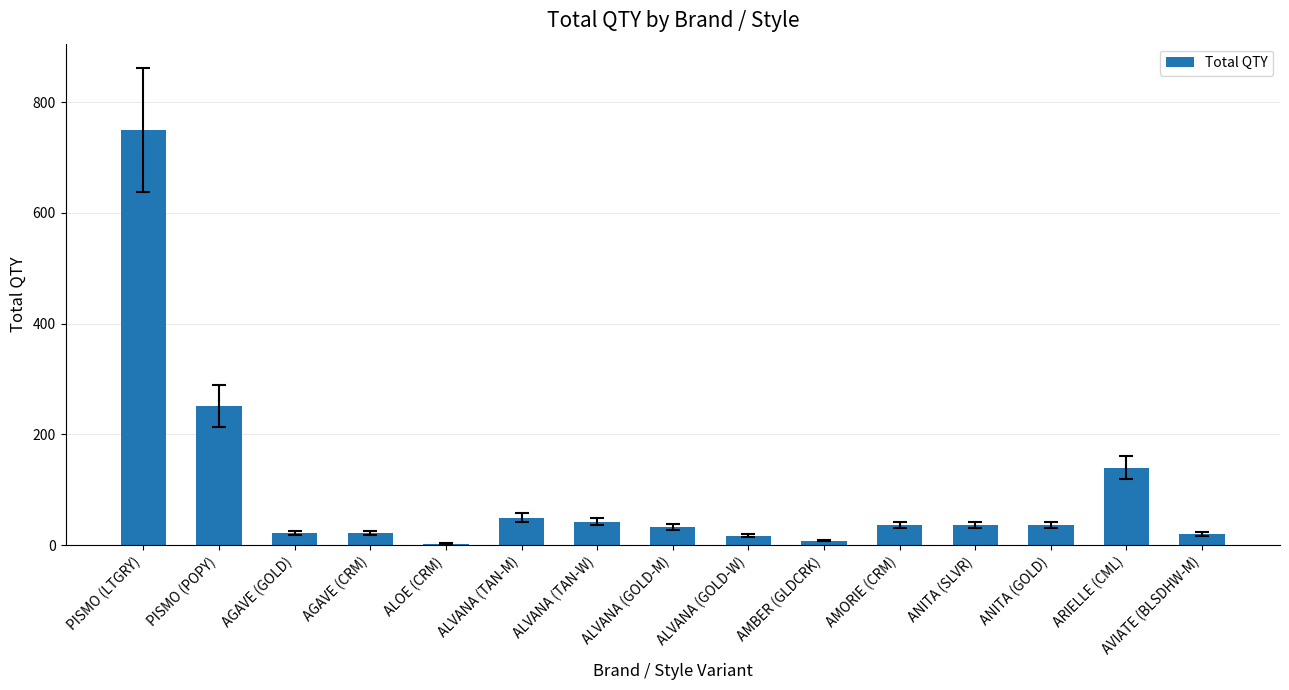

Which label corresponds to the largest value in the chart?

PISMO (LTGRY)